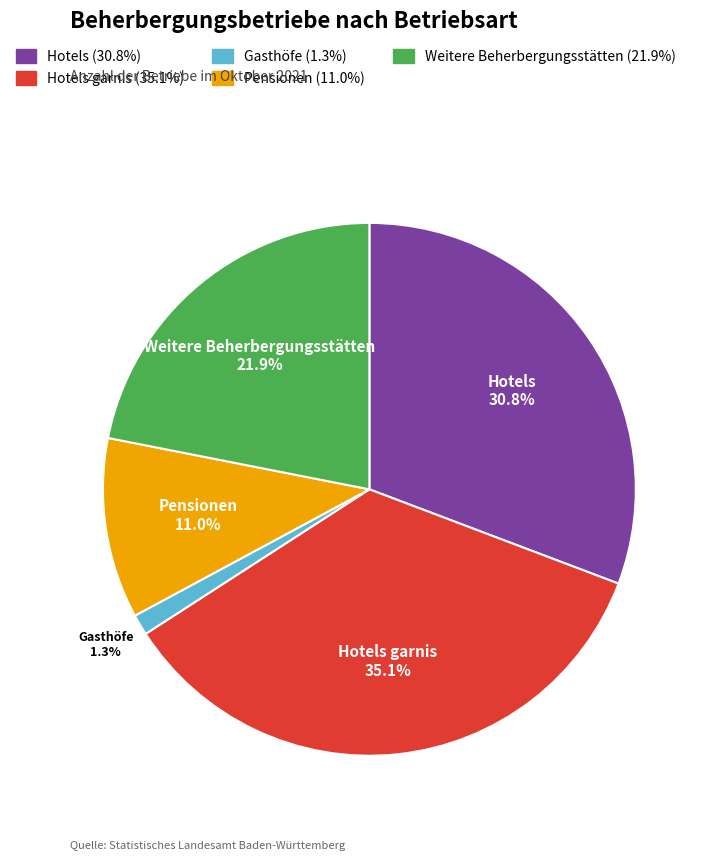

To the nearest percent, what is the difference between the largest and smallest slice percentages?

34%